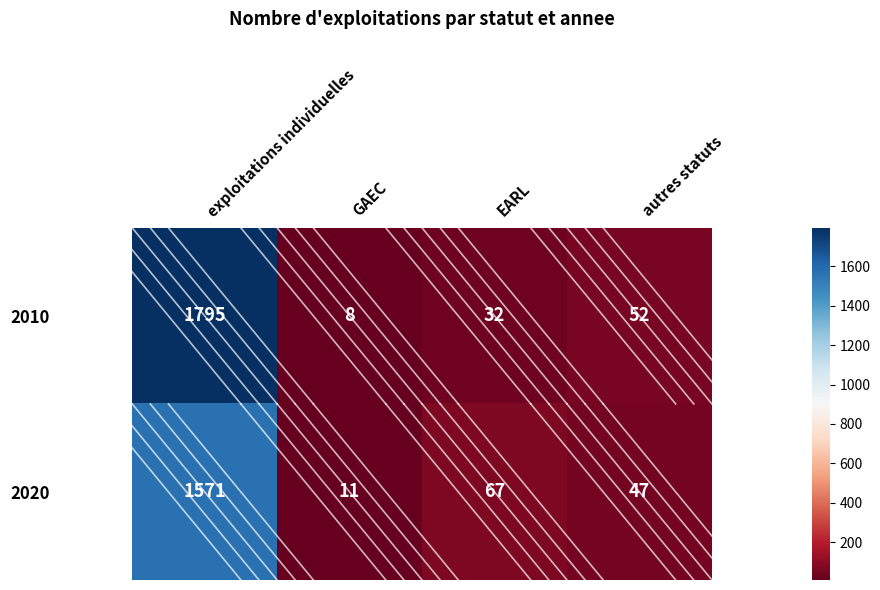

Is it true that 2020 equals 11 at GAEC?

True